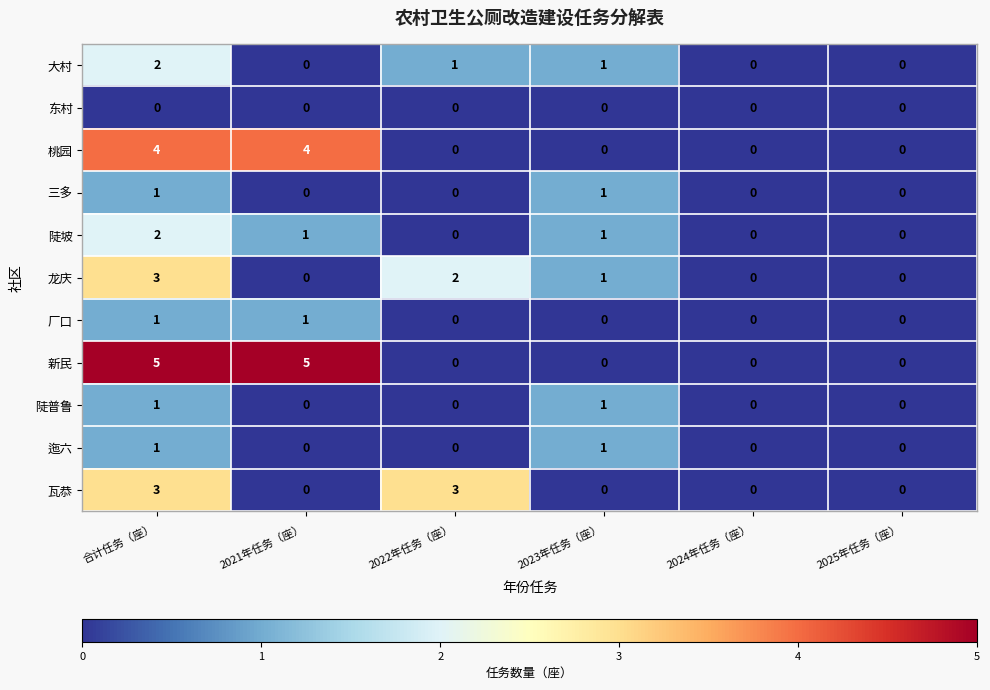

What is the sum of all 桃园 values?

8